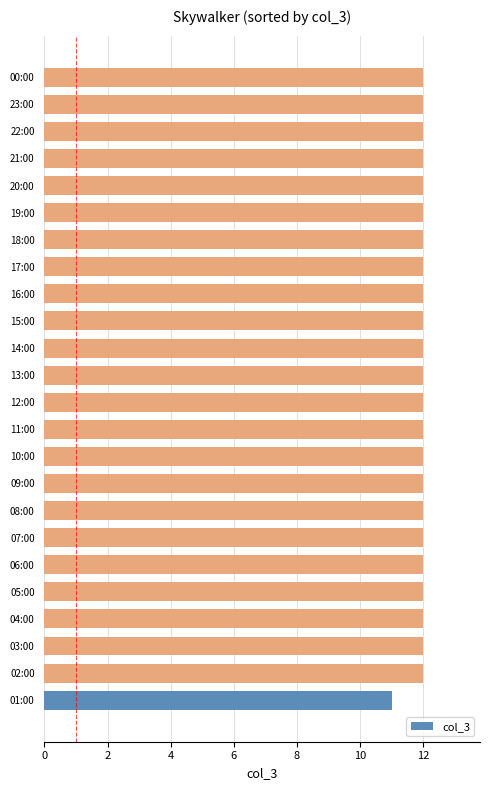

How many bars are there in total?

24